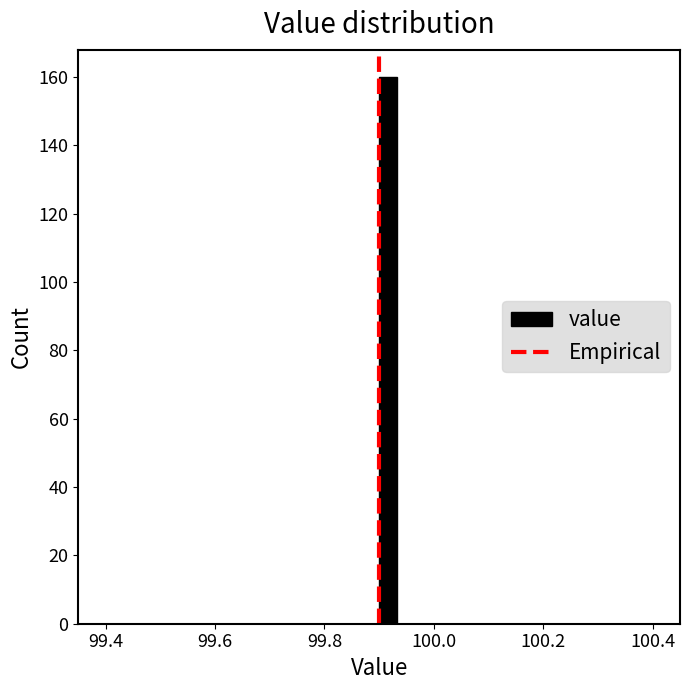

Read against the x-axis, roughly where is the centre of the tallest bar?

99.92